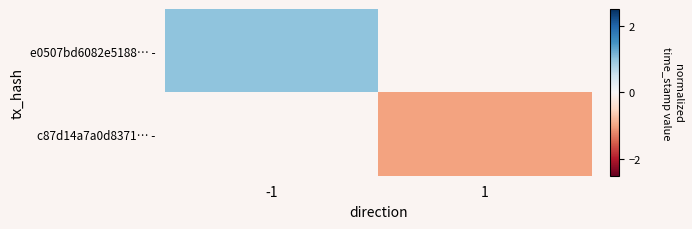

List the labels in order of e0507bd6082e5188… - value, largest first.

-1, 1